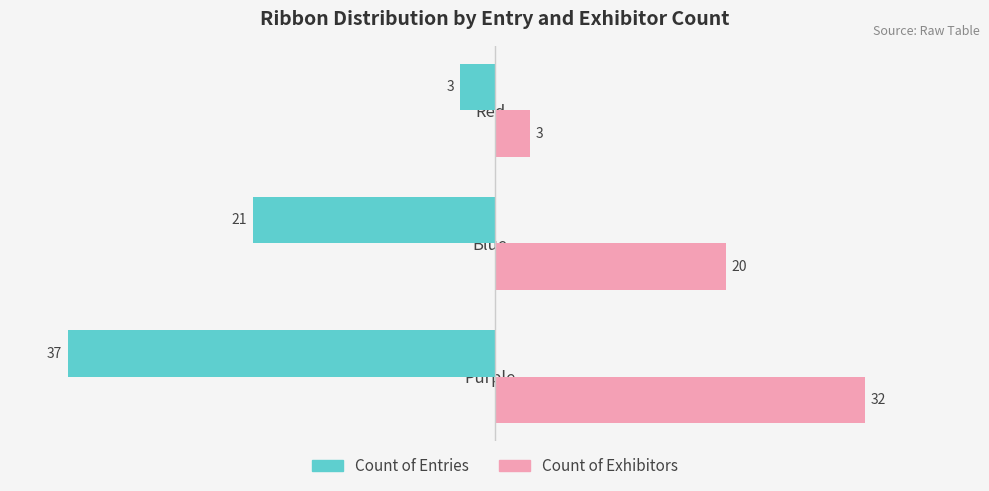

What is the difference between the second highest and minimum values in the Count of Entries series?

16